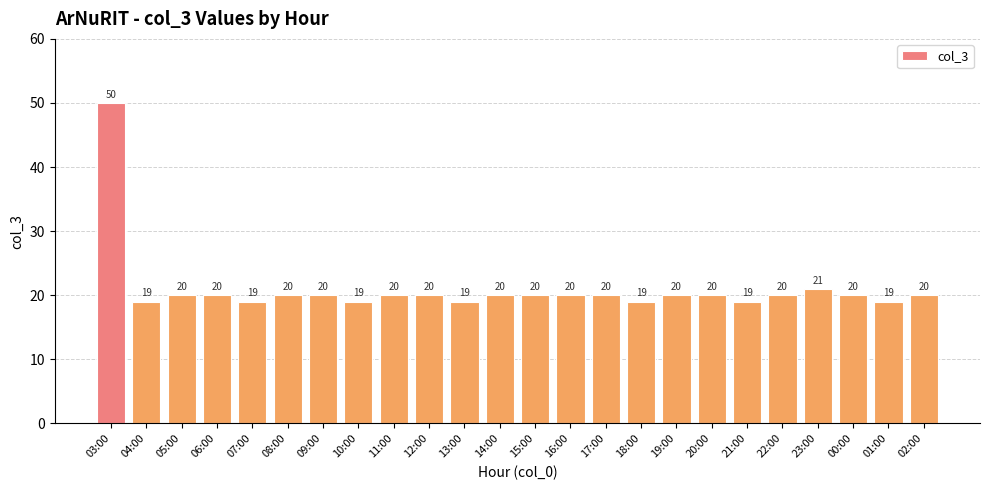

What is the label of the 19th bar from the right?

08:00